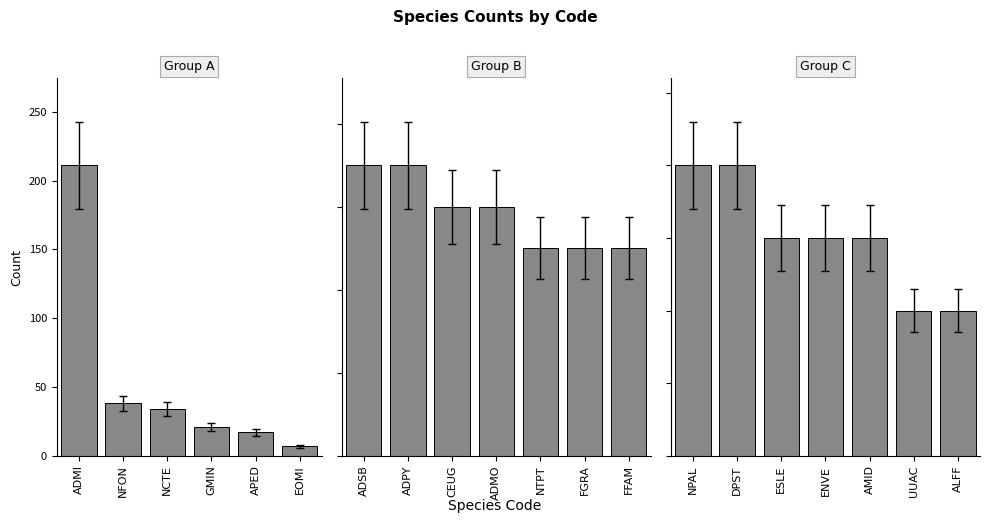

Which label corresponds to the largest value in the chart?

NPAL